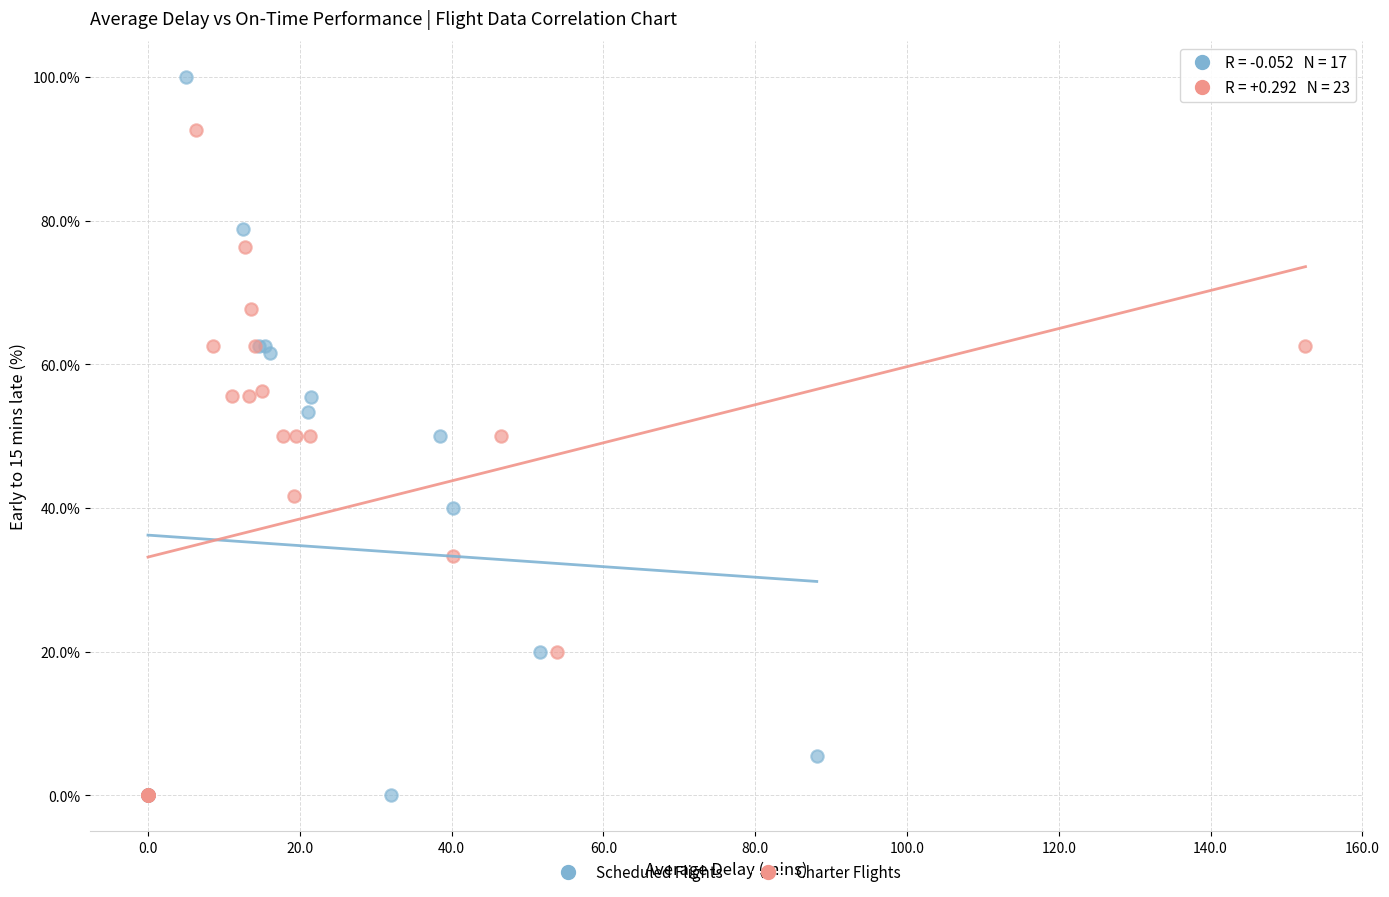

Which series contains the highest Y value?

Scheduled Flights